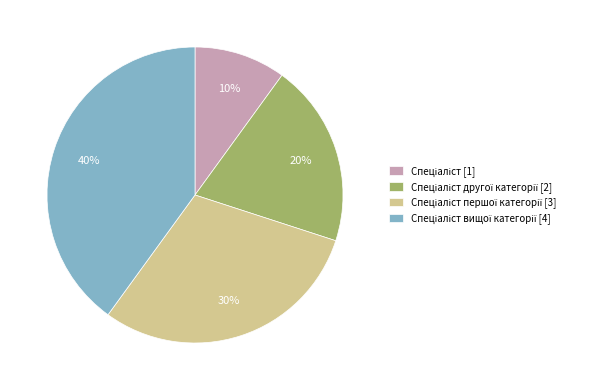

Is there a majority slice in this chart?

No